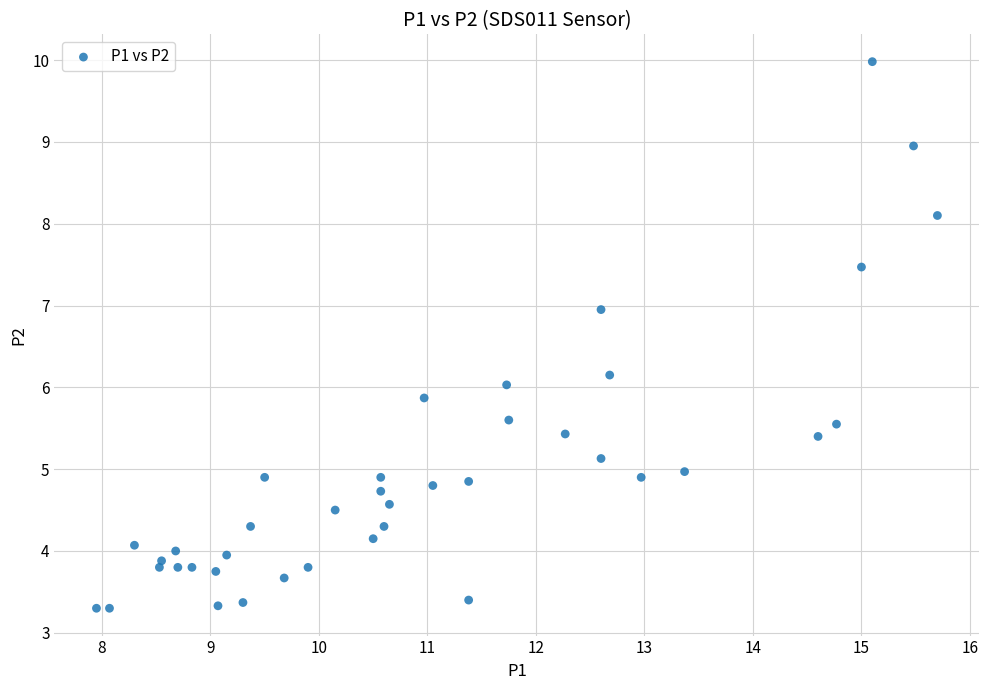

What is the range of X values (max minus min)?

7.7